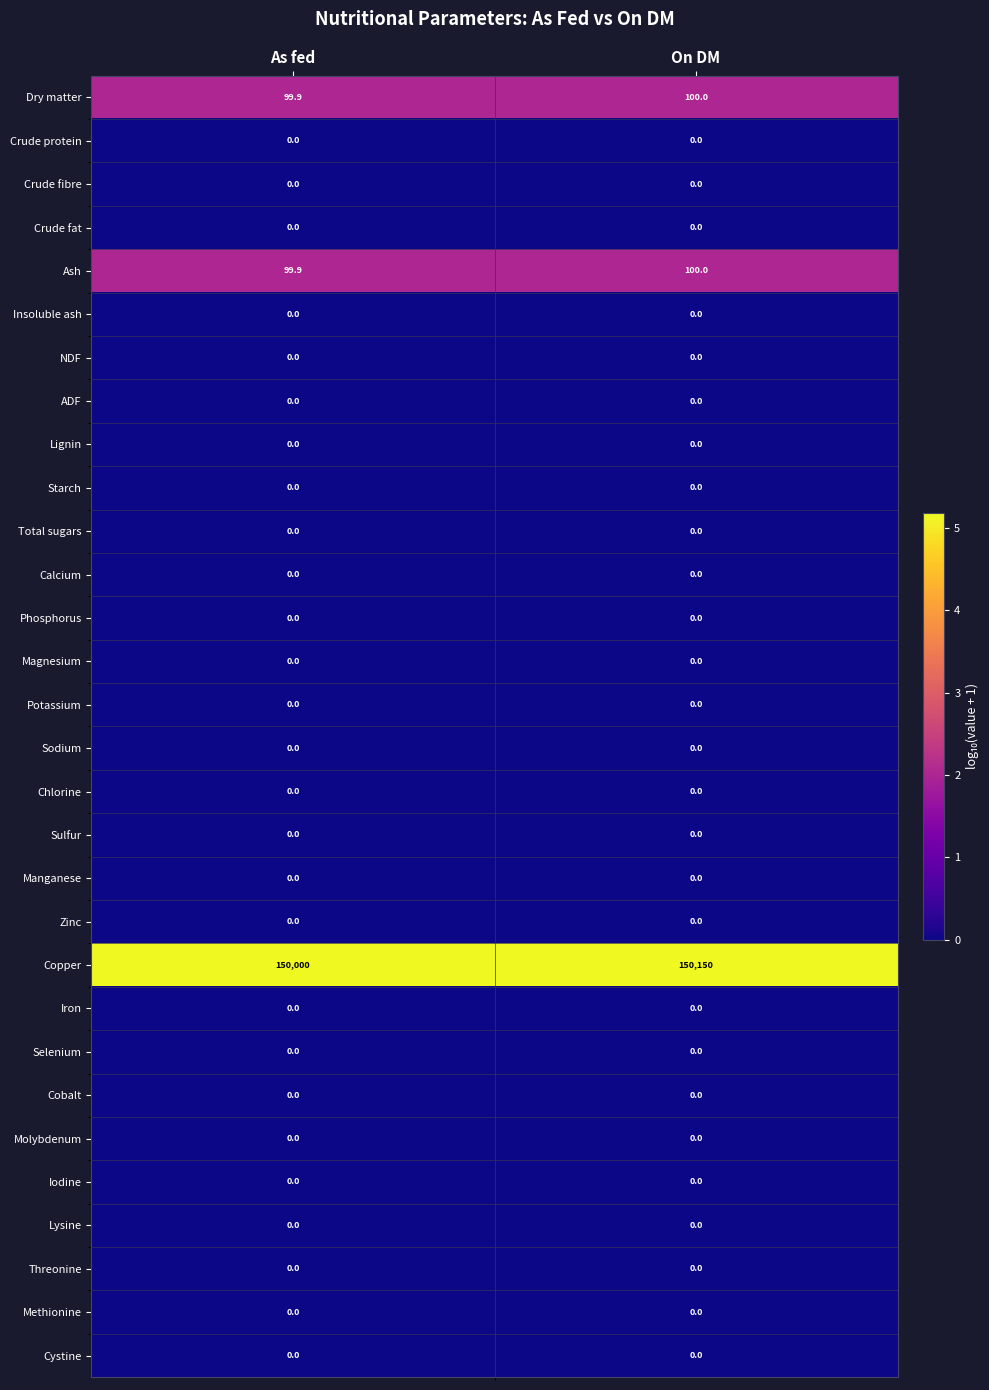

Which series has the largest range (max minus min)?

Copper